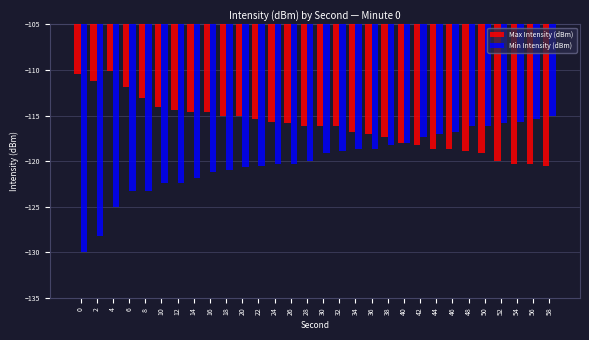

What is the smallest value displayed?

-130.0